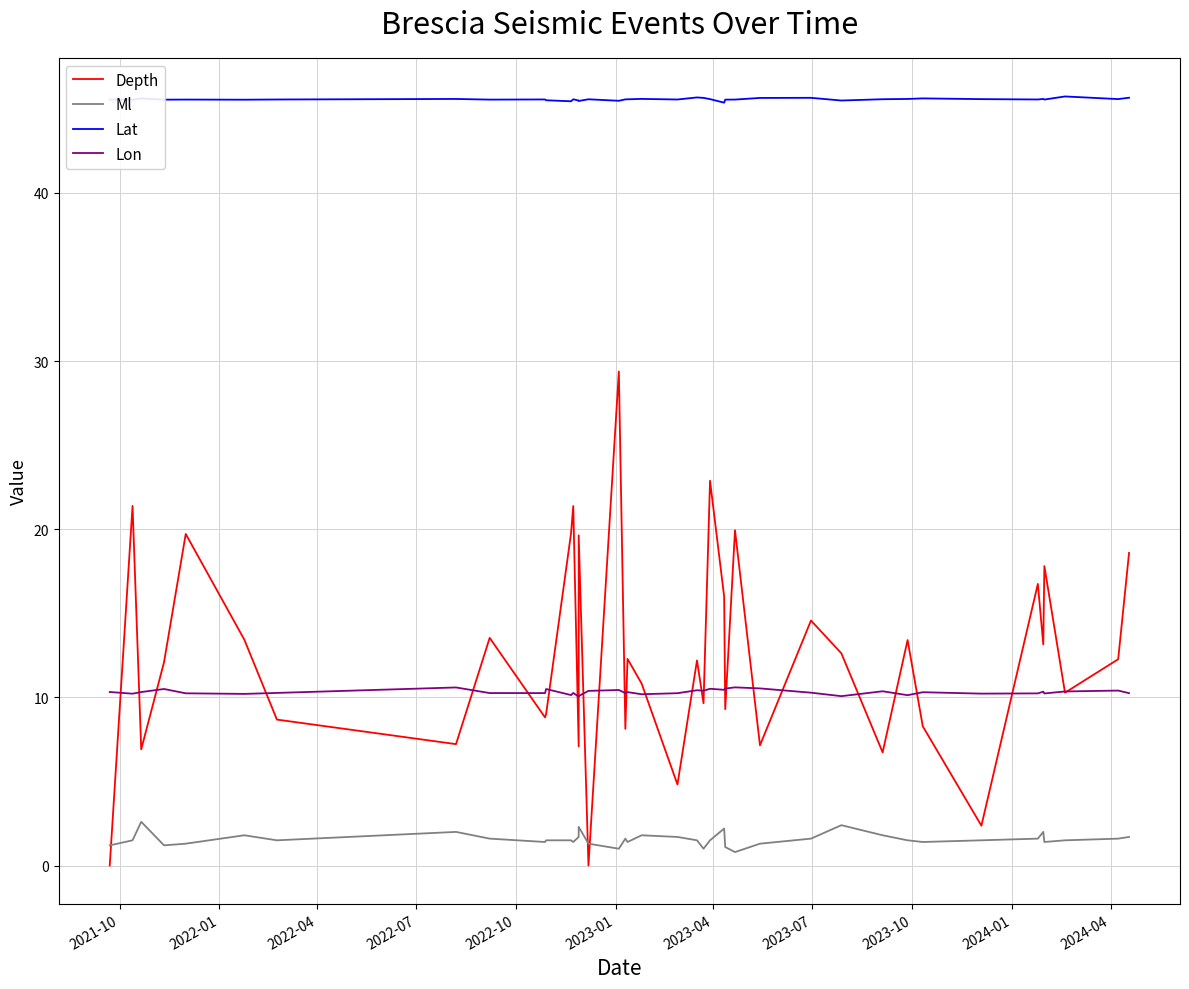

Which series has the widest spread of values?

Depth